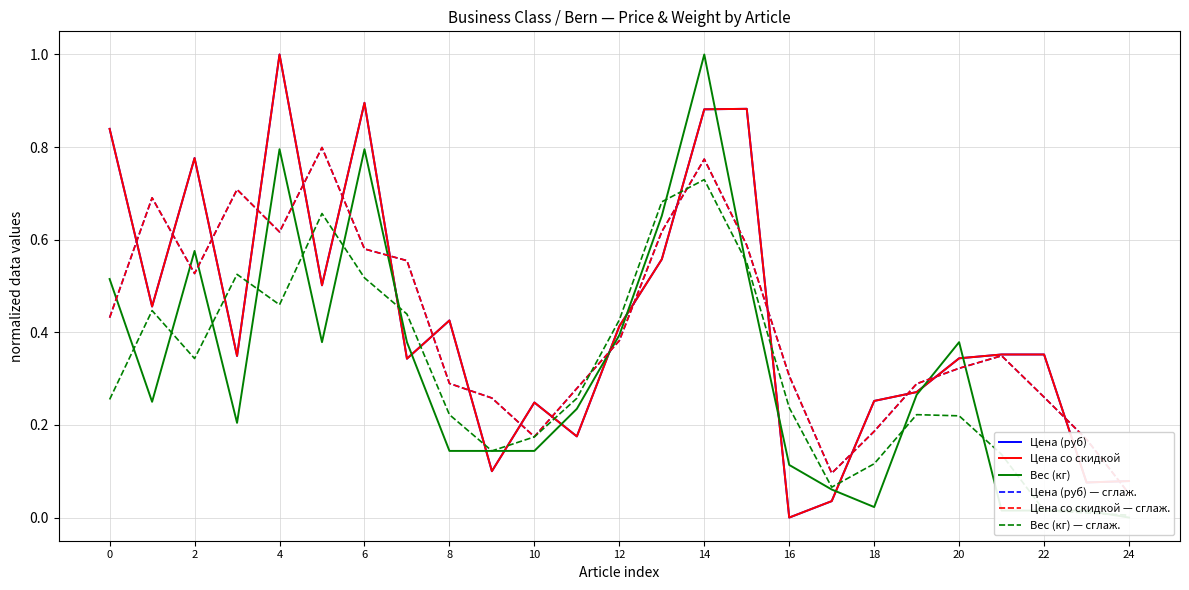

How many positive values does the Цена со скидкой series have?

24